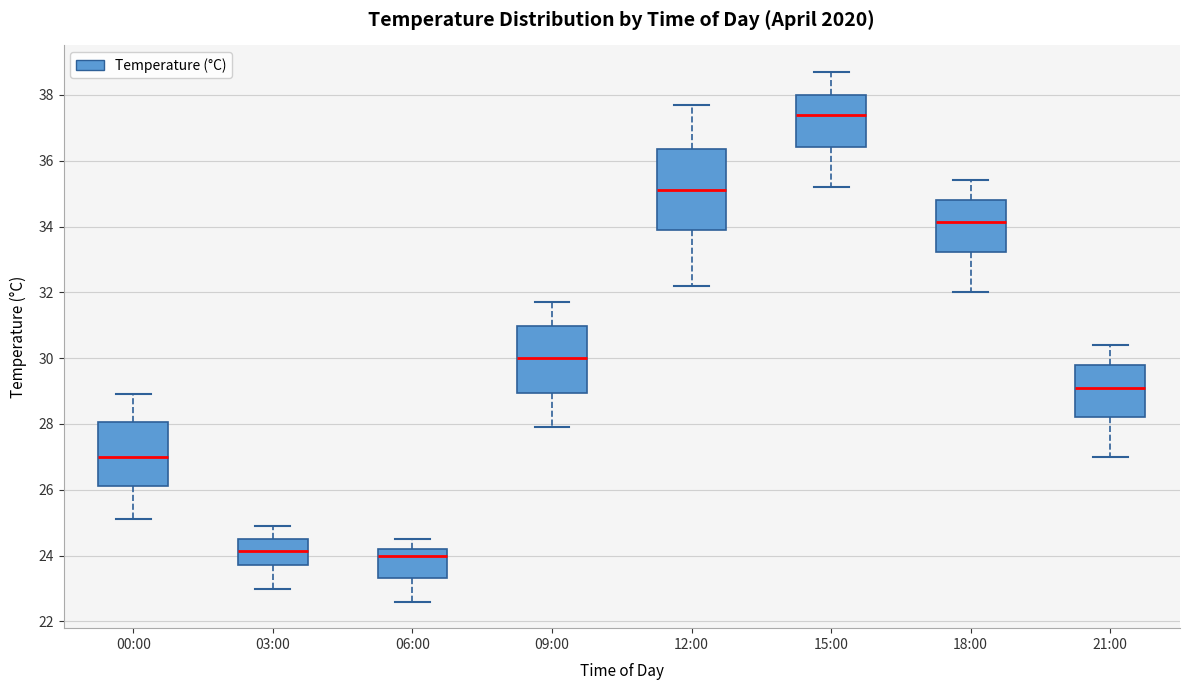

Comparing the boxes themselves (not the whiskers), which one is the tallest?

12:00